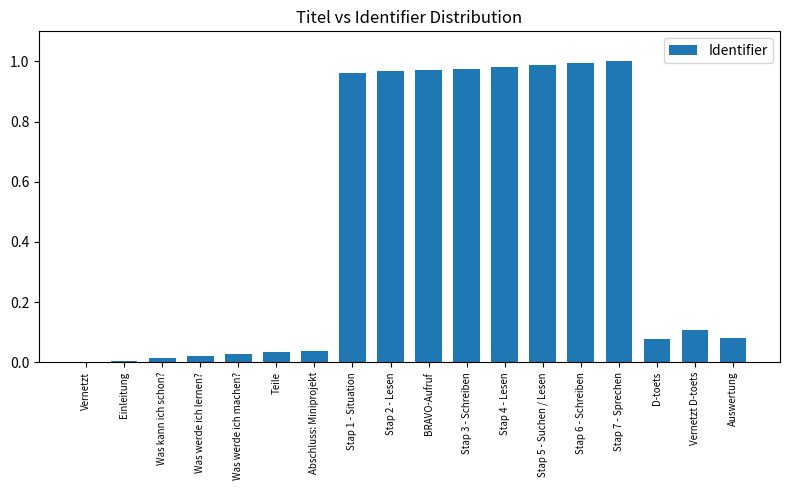

How many categories are shown in the chart?

18